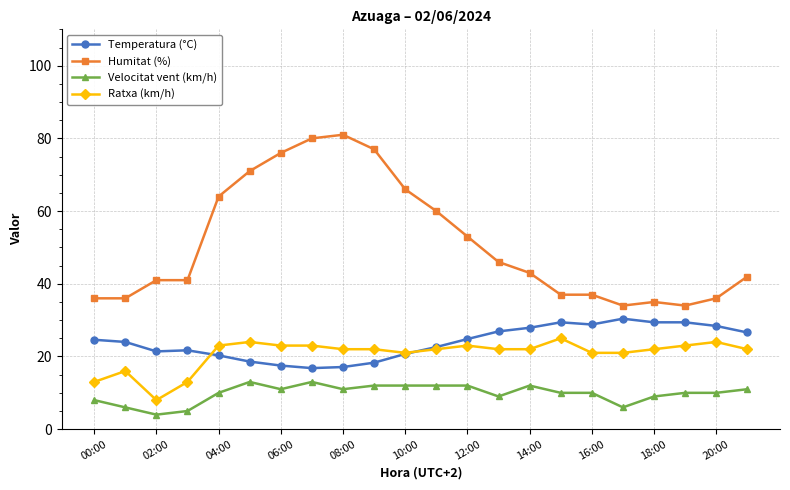

List the series in order of their peak value, lowest first.

Velocitat vent (km/h), Ratxa (km/h), Temperatura (°C), Humitat (%)